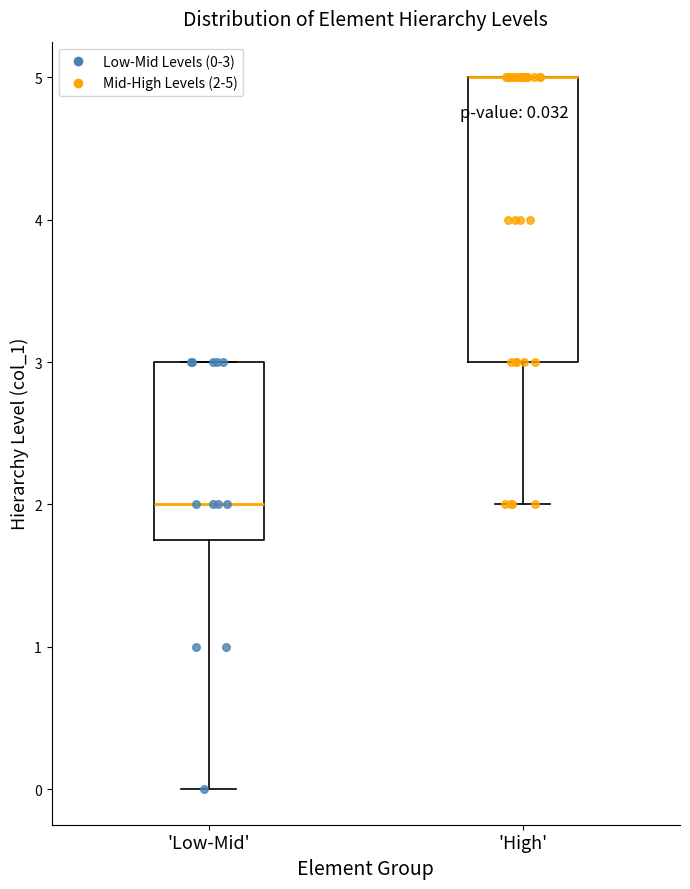

Comparing the boxes themselves (not the whiskers), which one is the tallest?

'High'